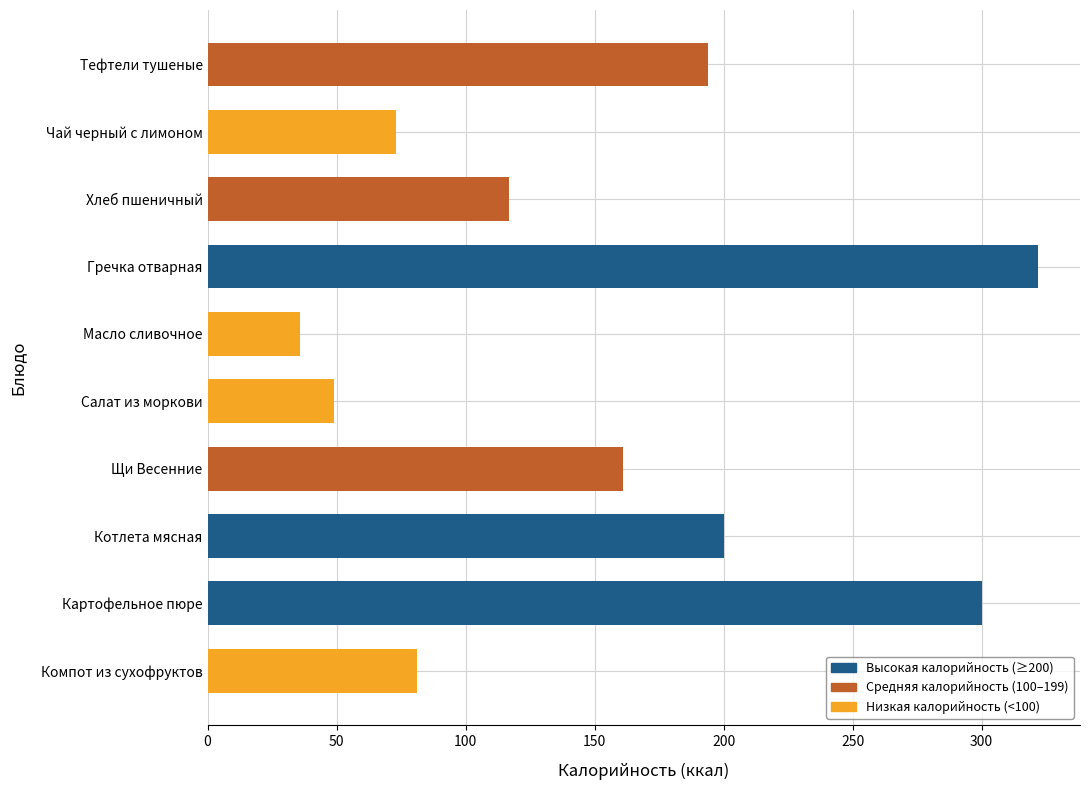

Which category has the highest value across all series?

Гречка отварная